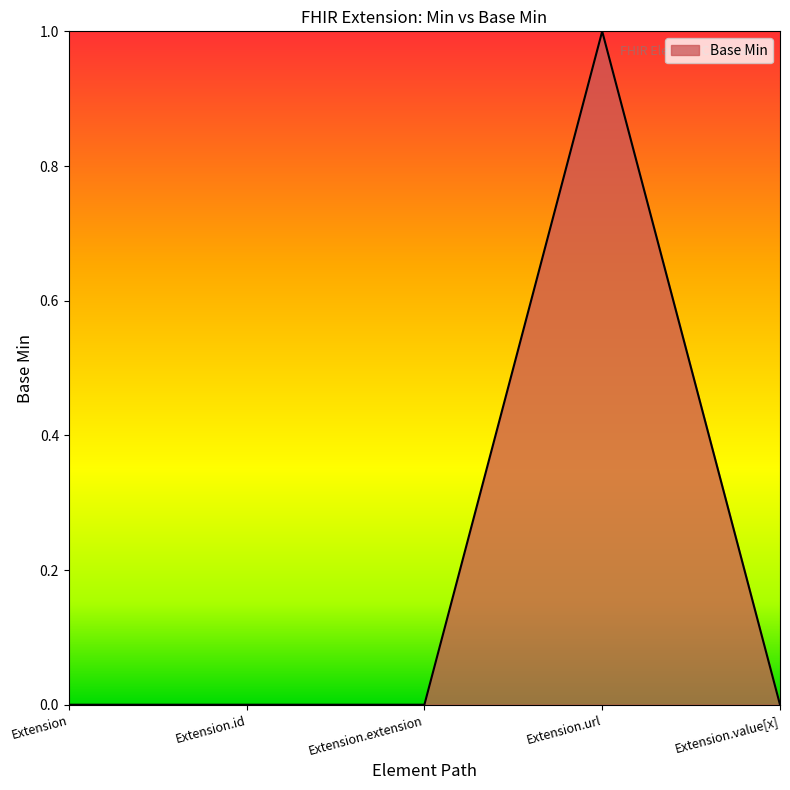

The value at Extension.url is 0. True or false?

False